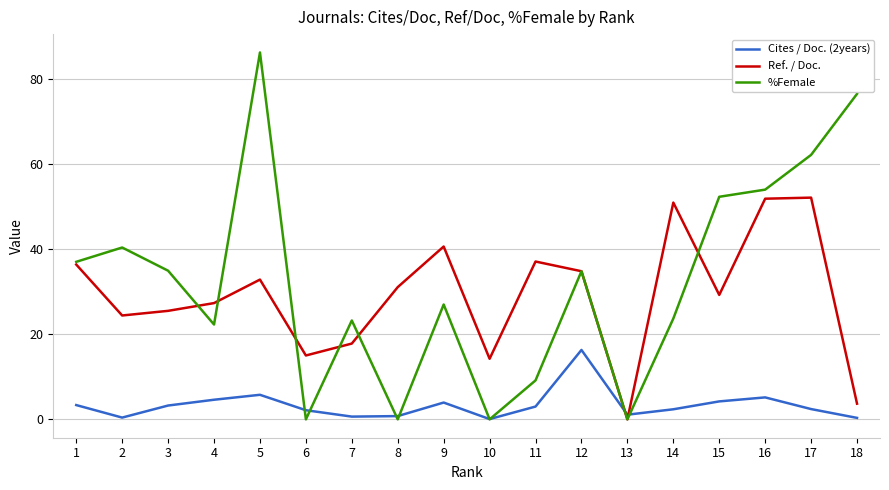

Which series has the widest spread of values?

%Female